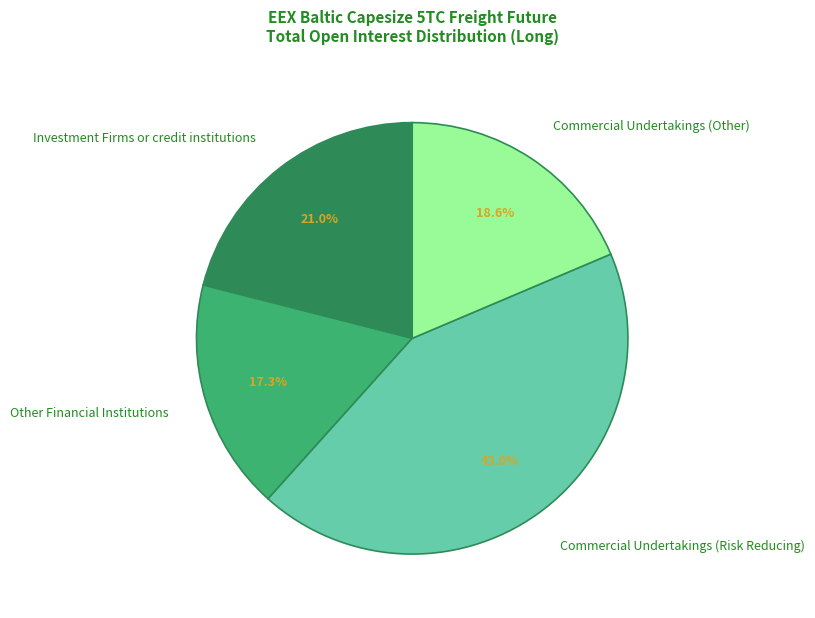

To the nearest percent, what portion does Other Financial Institutions represent?

17%